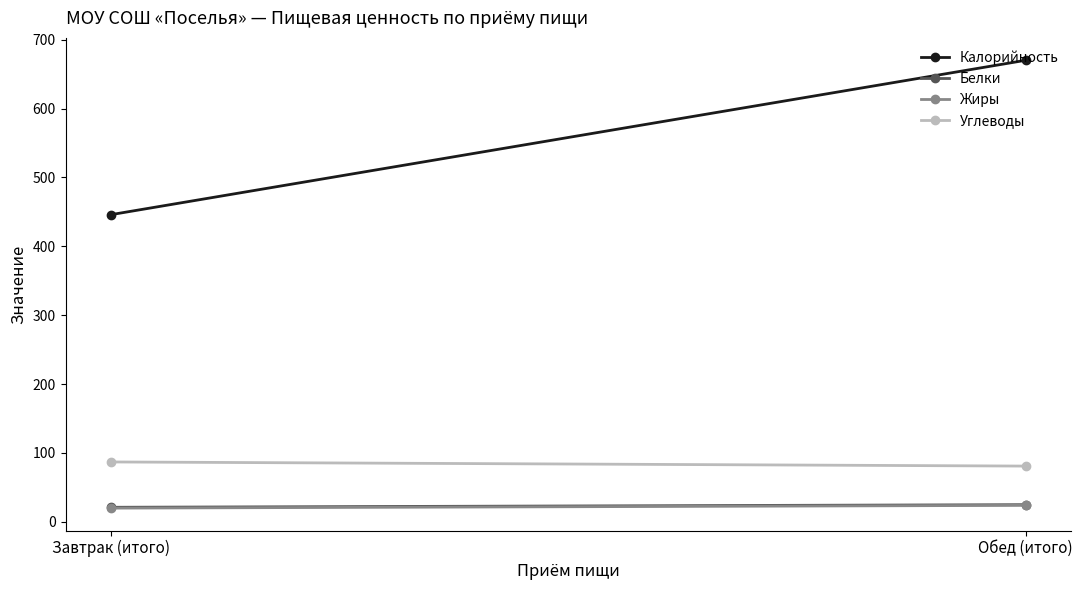

What is the maximum value shown in the chart?

670.0